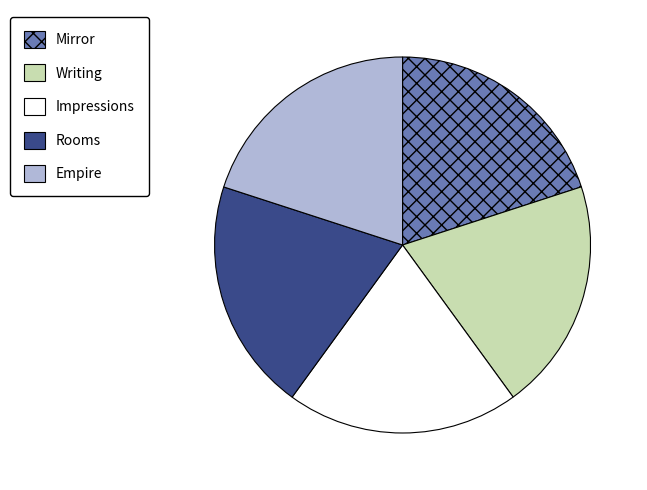

Combined, do Writing and Rooms account for over 50%?

No